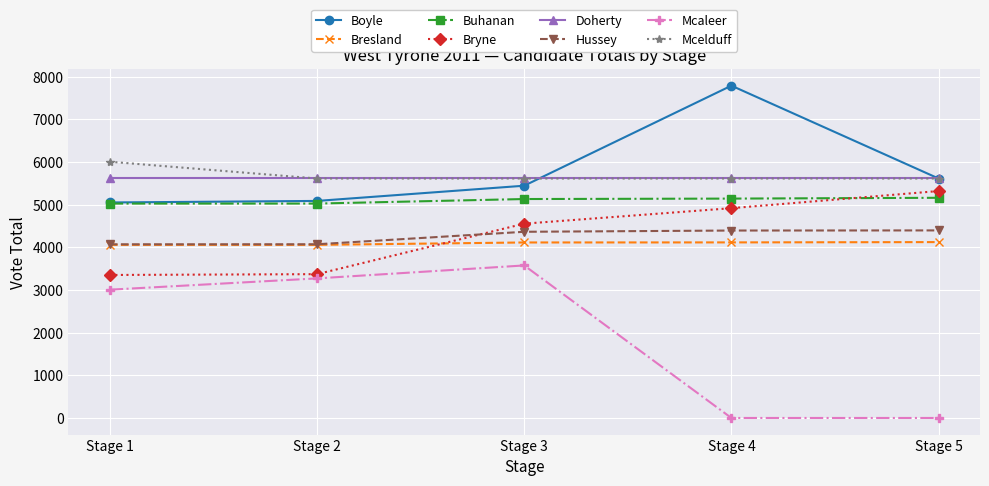

Which series has the widest spread of values?

Mcaleer